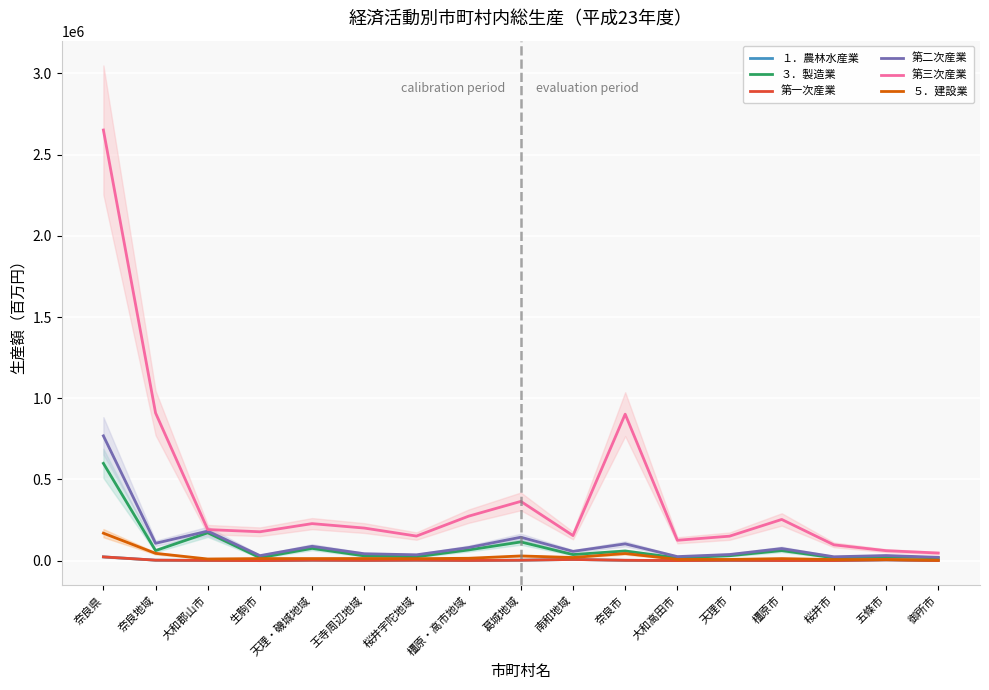

What is the average value of the 第三次産業 series?

408284